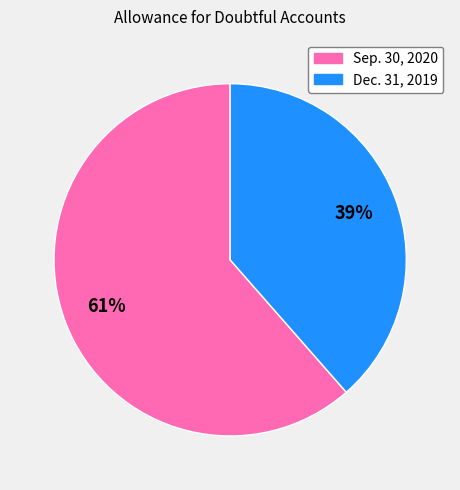

Approximately how many times larger is the value at Sep. 30, 2020 compared to Dec. 31, 2019?

1.6